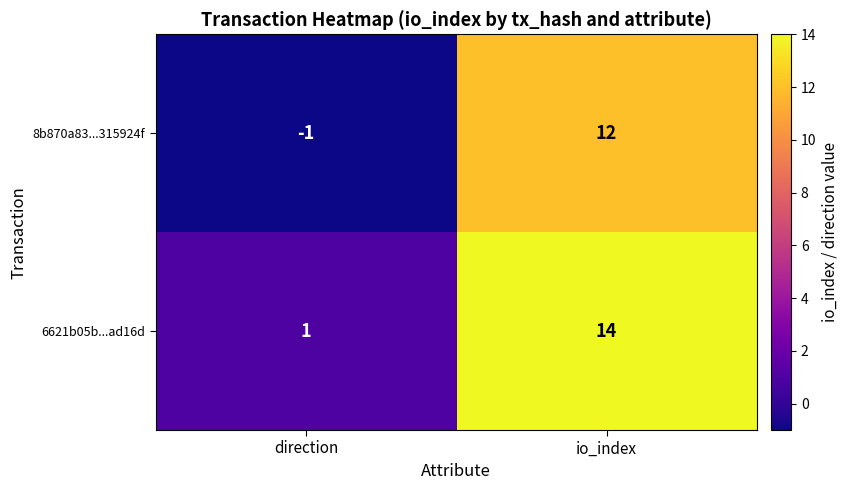

What is the difference between the maximum and minimum values in the 8b870a83...315924f series?

13